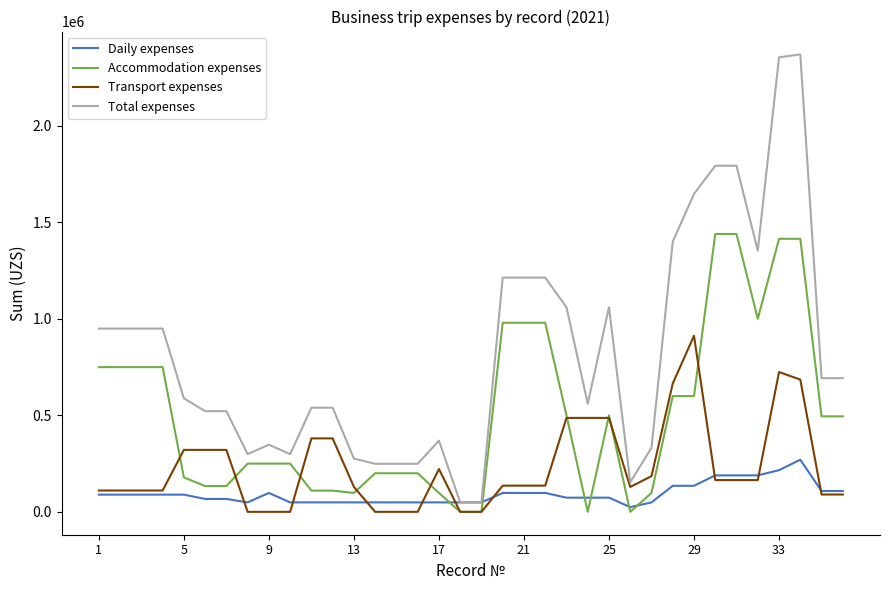

Which series has the largest total across all categories?

Total expenses